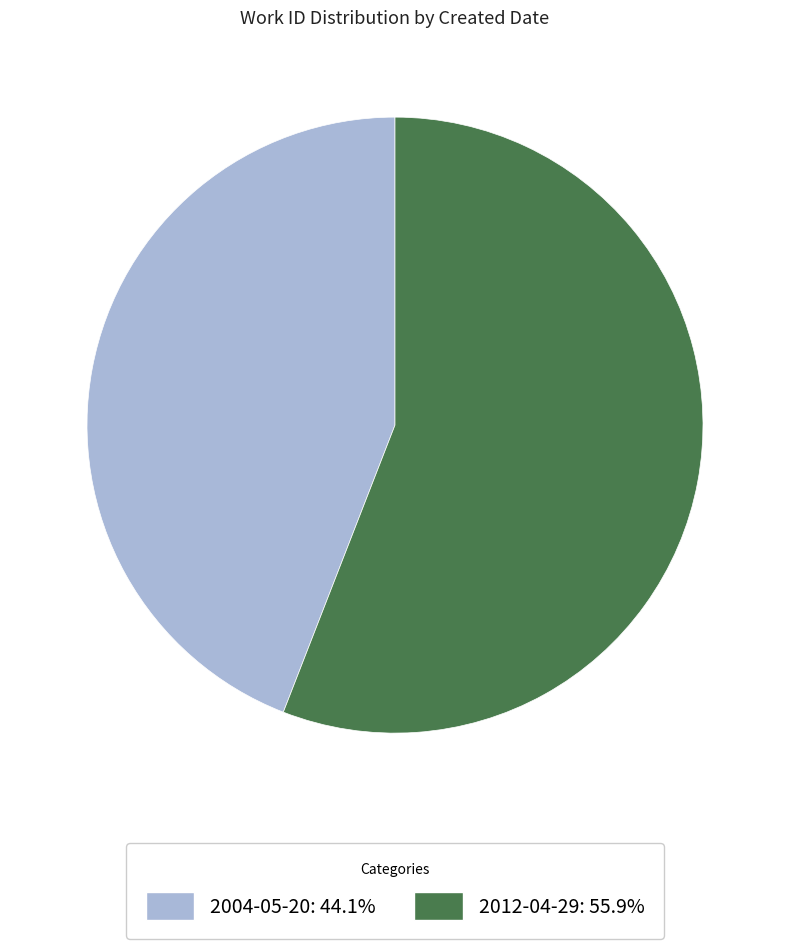

Do 2004-05-20 and 2012-04-29 together represent more than half of the pie?

Yes